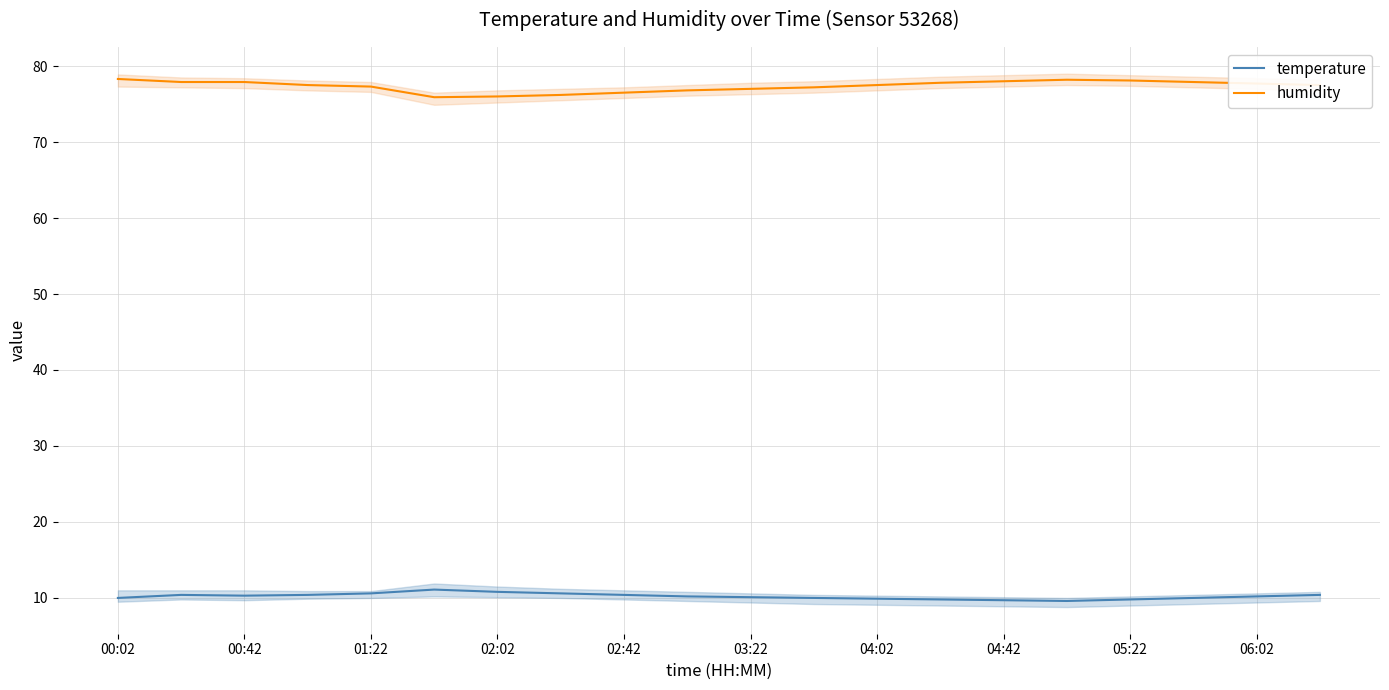

What is the value of the temperature point at the 13th from the left?

9.9